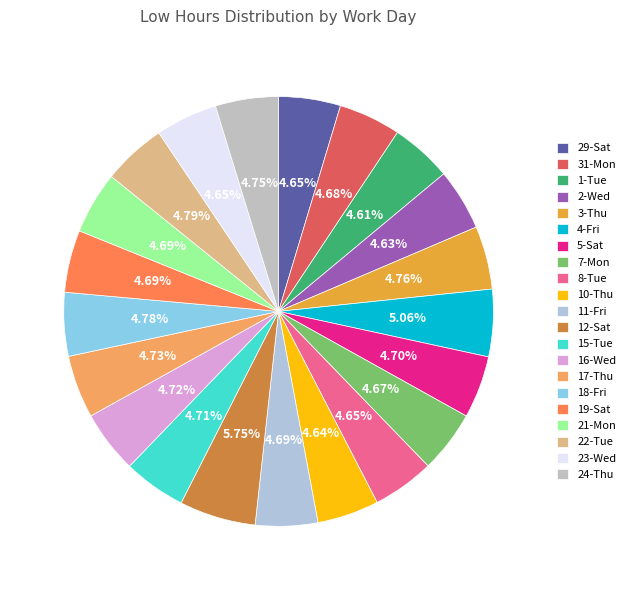

Is it true that 2-Wed is 1% of the pie?

False